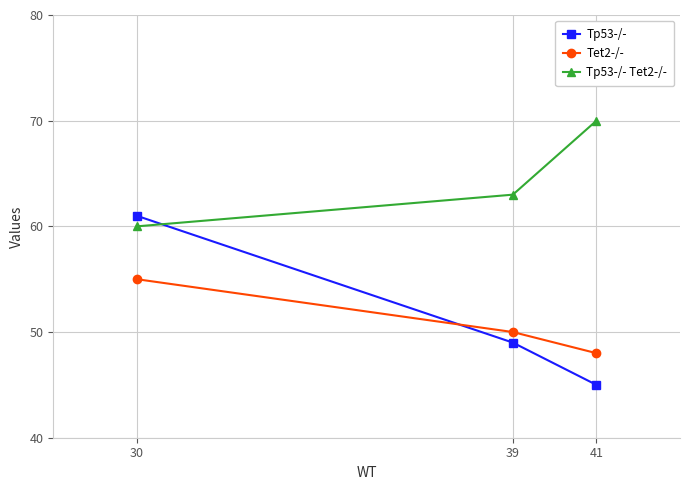

Count the Tp53-/- values in the range 45 to 61.

3